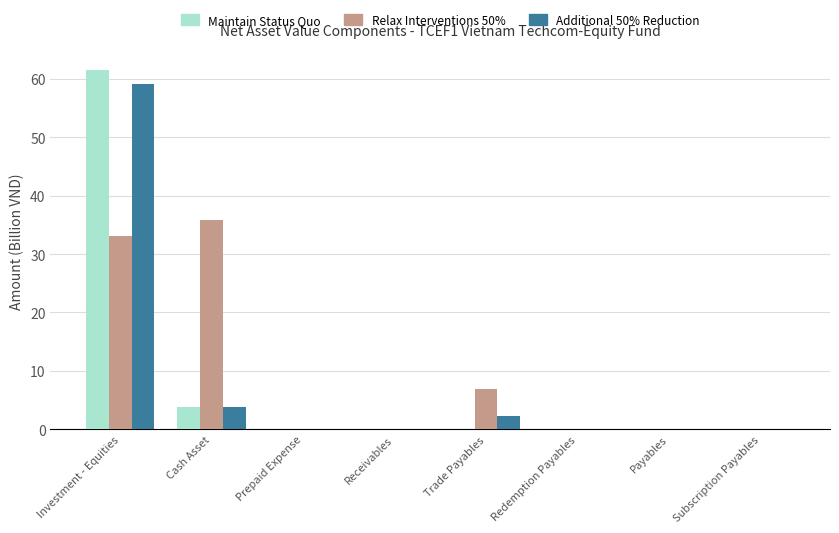

Which category has the highest value across all series?

Investment - Equities